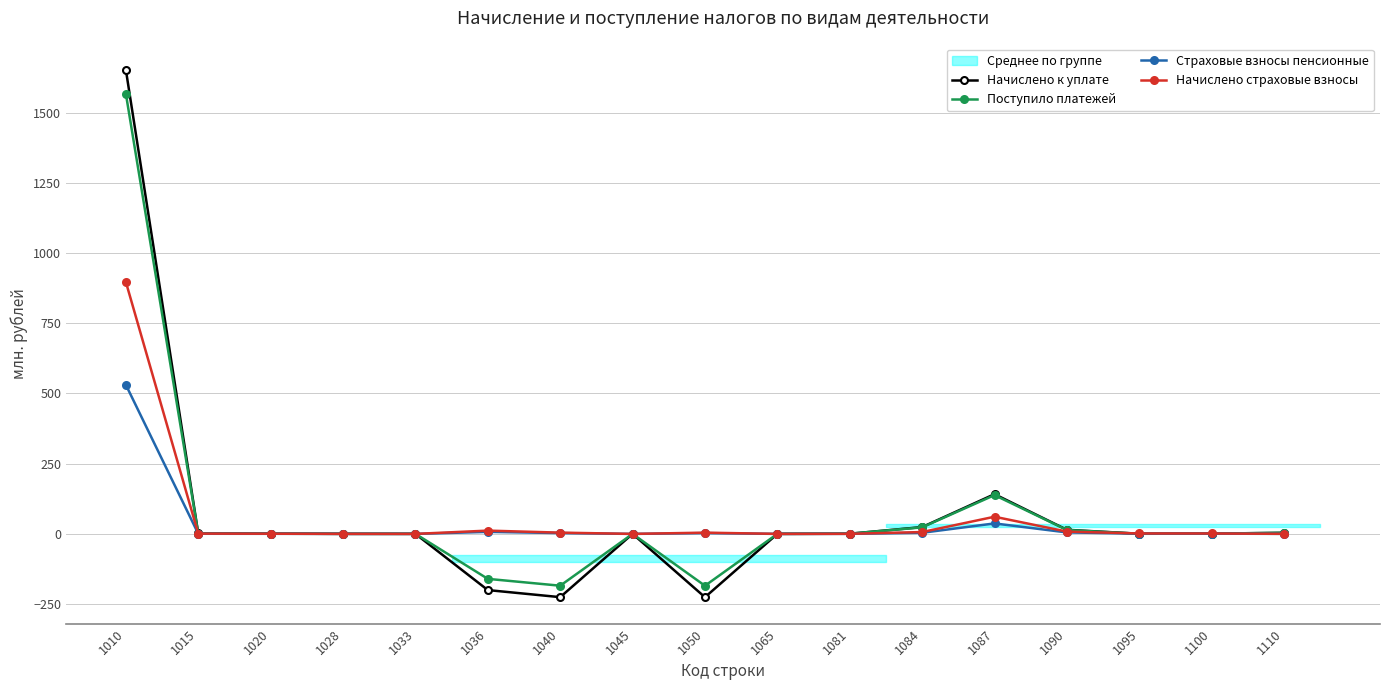

At how many categories does at least one series exceed -70?

17